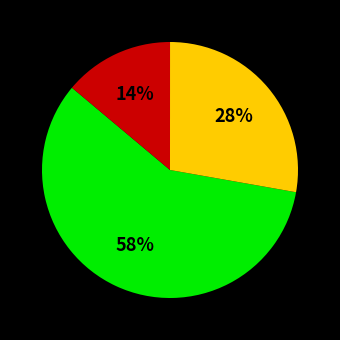

To the nearest percent, what is the difference between the largest and smallest slice percentages?

44%